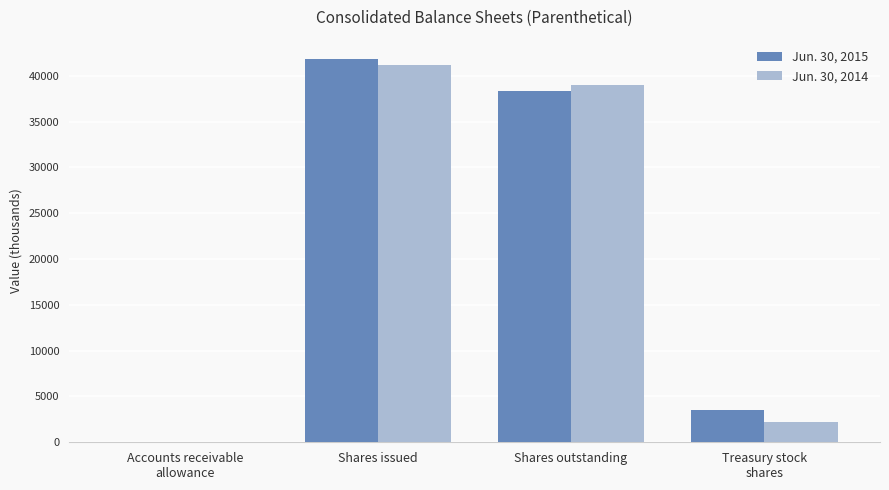

Which category has the highest value across all series?

Shares issued